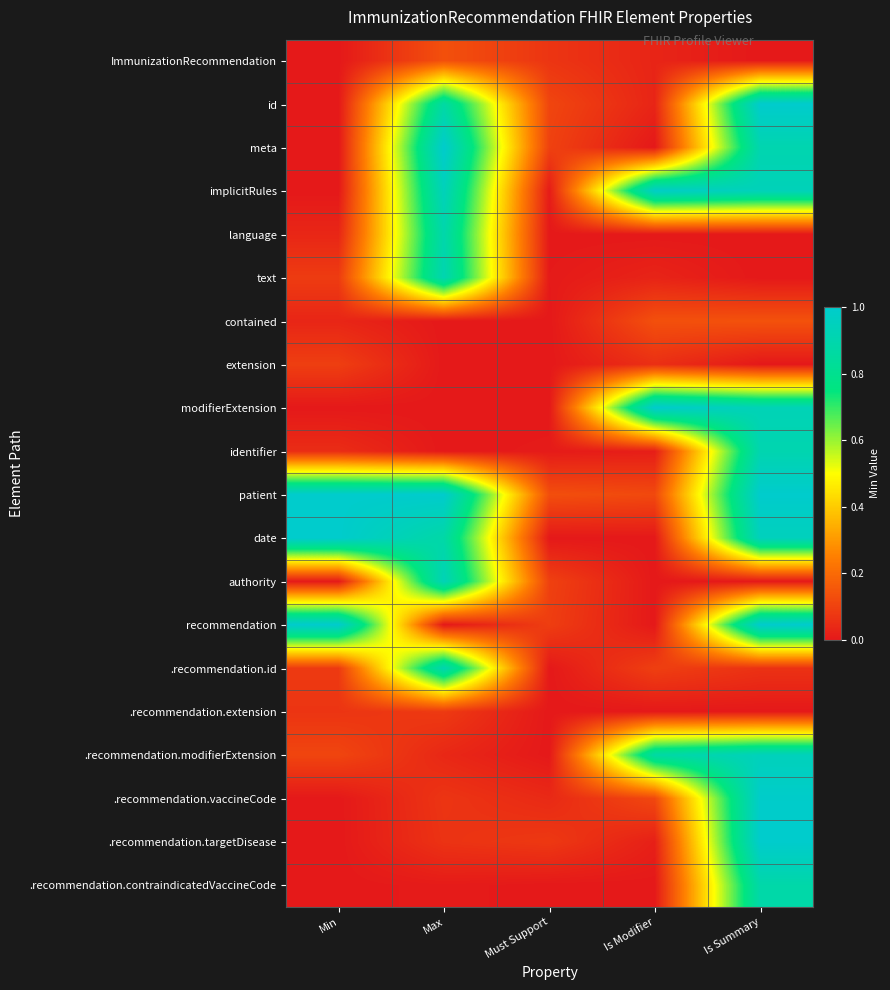

List the series in order of their peak value, highest first.

id, meta, modifierExtension, patient, date, recommendation, .recommendation.targetDisease, .recommendation.vaccineCode, implicitRules, .recommendation.modifierExtension, authority, text, .recommendation.id, identifier, language, .recommendation.contraindicatedVaccineCode, contained, ImmunizationRecommendation, extension, .recommendation.extension